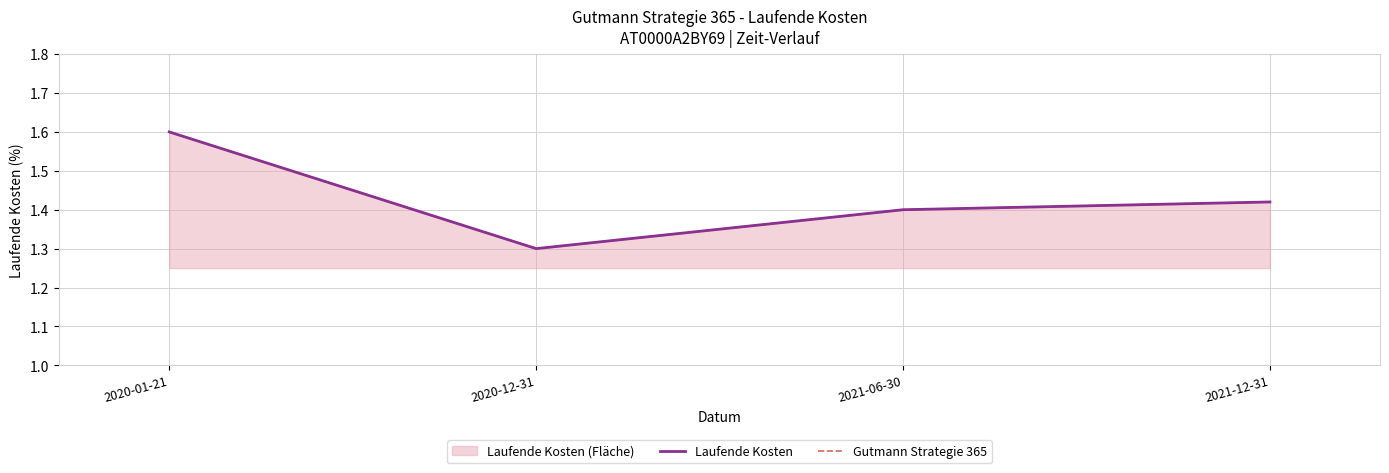

True or false: Laufende Kosten and Gutmann Strategie 365 intersect in this chart.

False